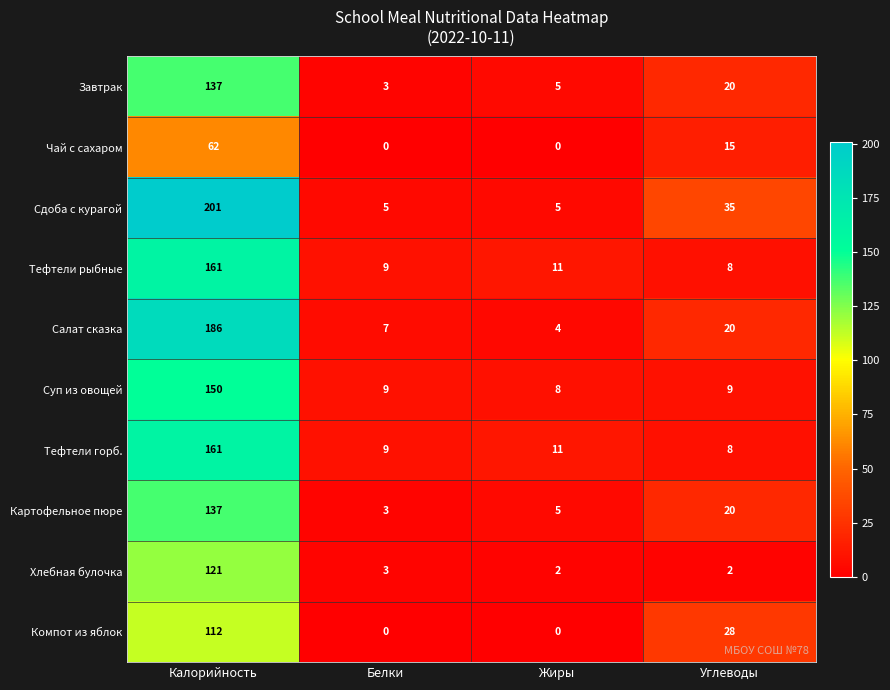

List the labels in order of Тефтели рыбные value, largest first.

Калорийность, Жиры, Белки, Углеводы